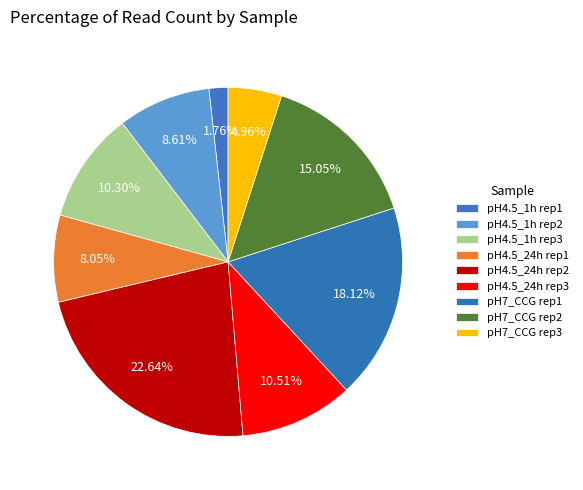

Rank the categories by value from lowest to highest.

pH4.5_1h rep1, pH7_CCG rep3, pH4.5_24h rep1, pH4.5_1h rep2, pH4.5_1h rep3, pH4.5_24h rep3, pH7_CCG rep2, pH7_CCG rep1, pH4.5_24h rep2